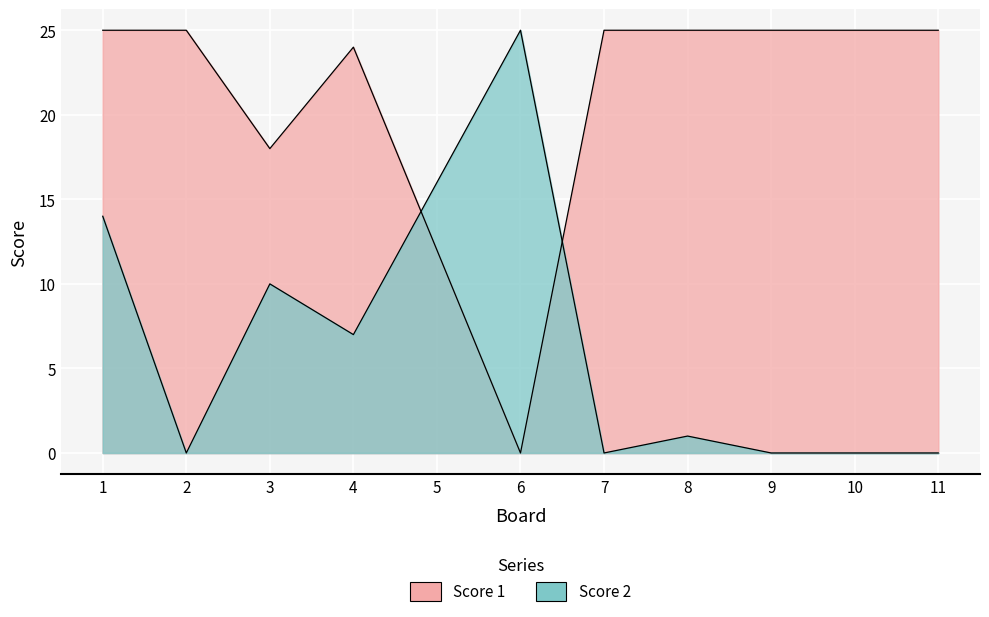

Which label corresponds to the largest value in the chart?

1